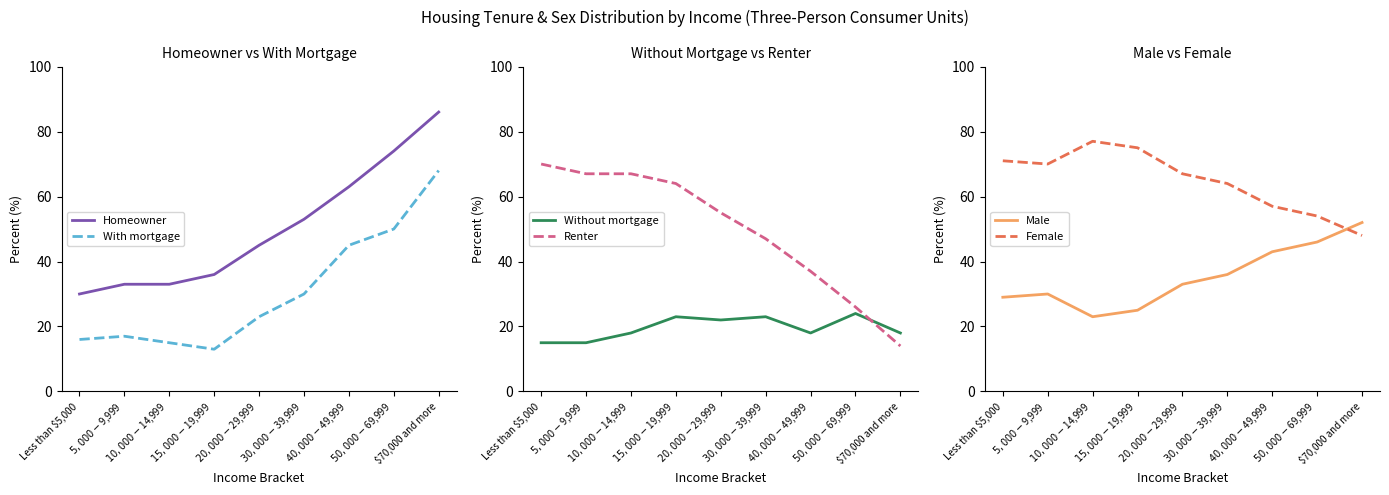

Between $10,000-$14,999 and $70,000 and more, which series saw the biggest shift?

Homeowner